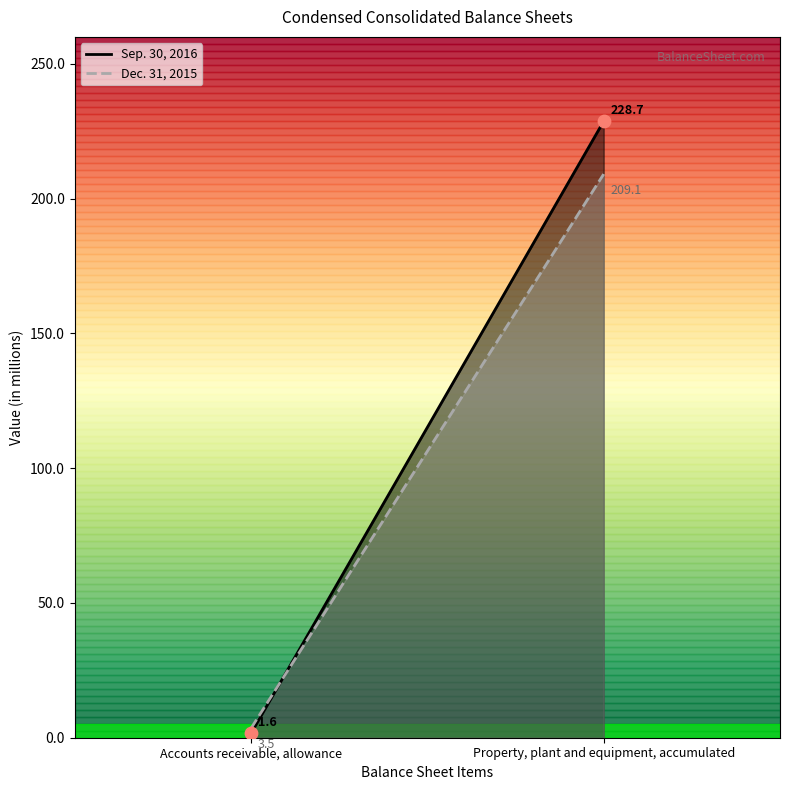

What Y value in the scatter plot is closest to 115?

1.6